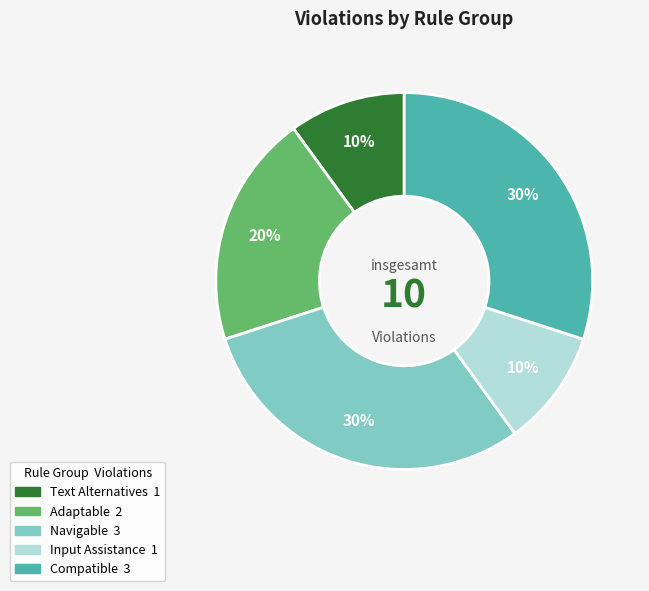

To the nearest percent, what is the average slice percentage?

20%